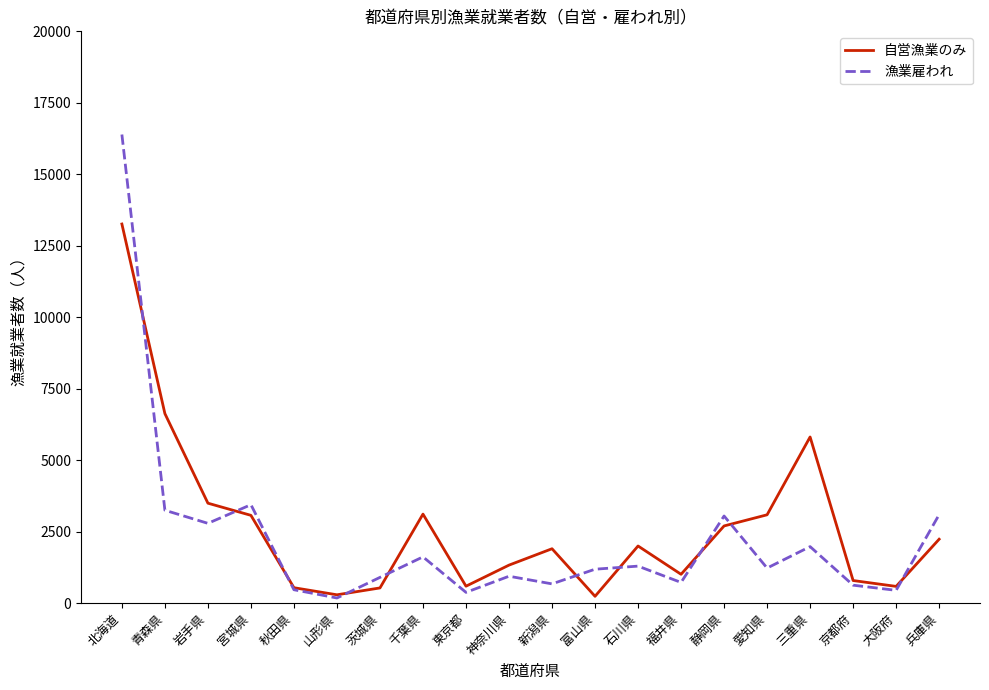

True or false: 自営漁業のみ and 漁業雇われ intersect in this chart.

True